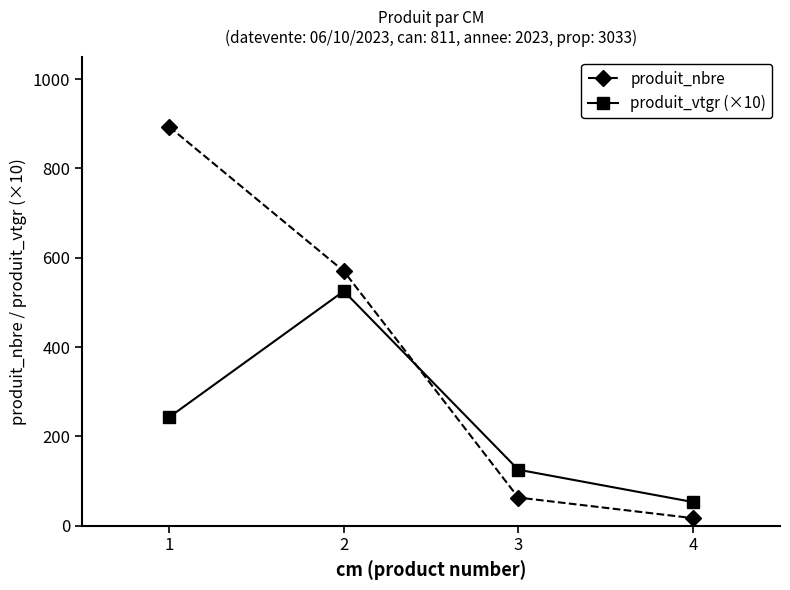

At which category is the sum across all series the highest?

1